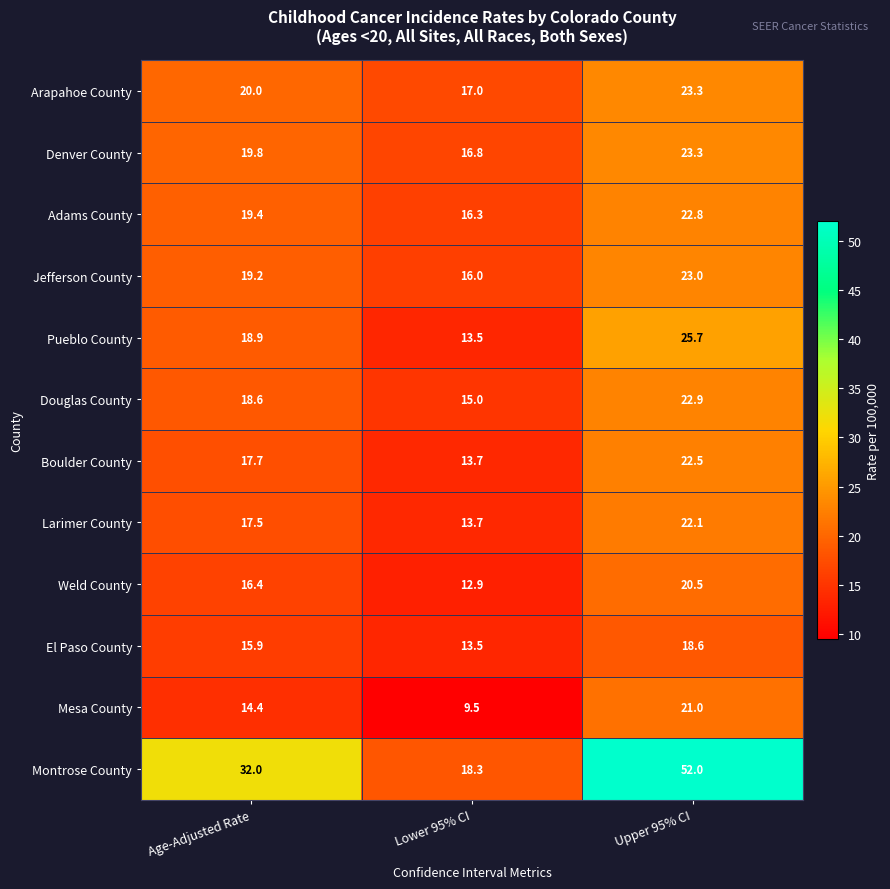

Which series has the widest spread of values?

Montrose County